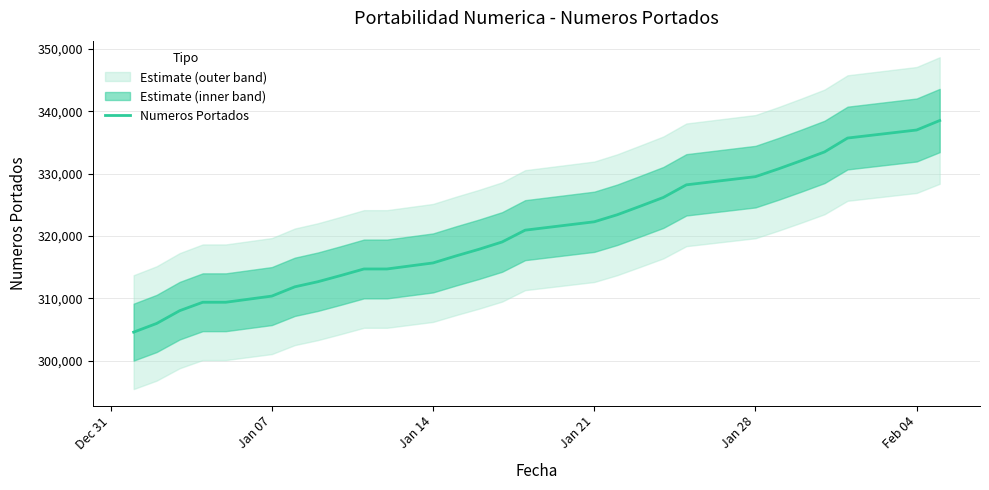

The value of Numeros Portados at Jan 07 is 310361. True or false?

True